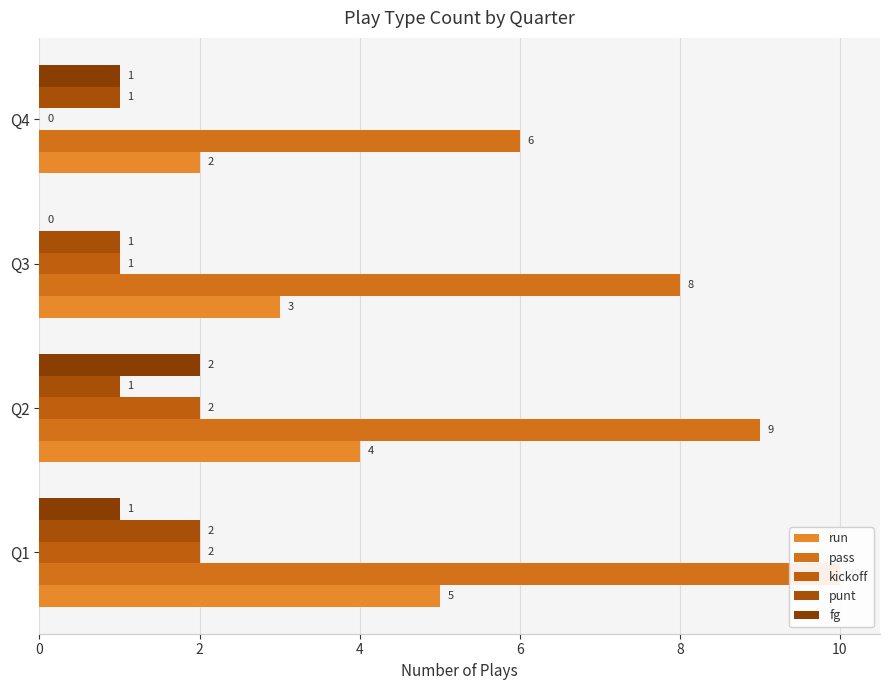

Which series has the largest range (max minus min)?

pass